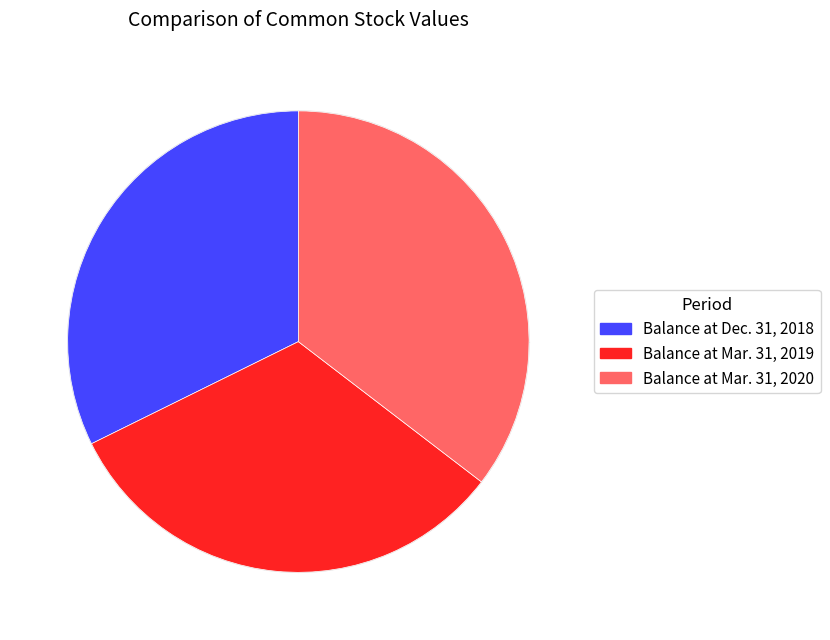

True or false: Balance at Dec. 31, 2018 accounts for 24% of the total.

False